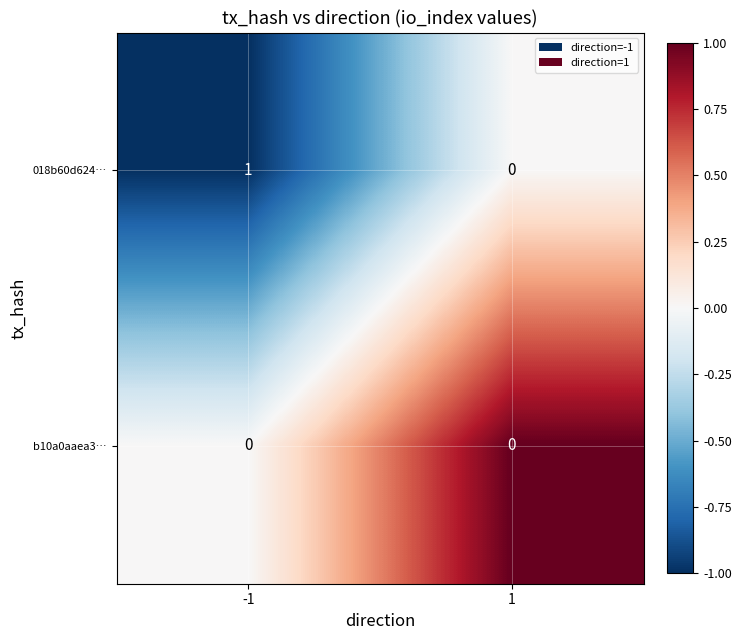

List the series in order of their overall mean, highest first.

018b60d624…, b10a0aaea3…